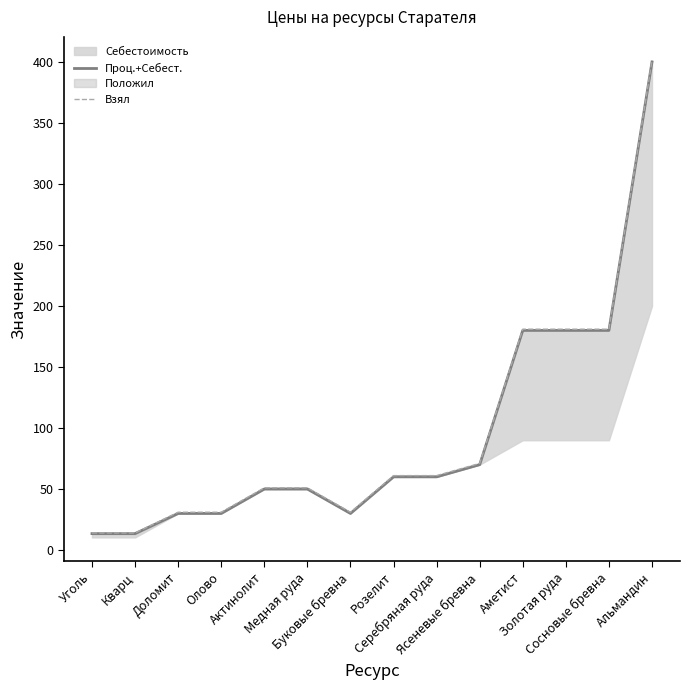

Between Кварц and Олово, which series saw the biggest shift?

Взял